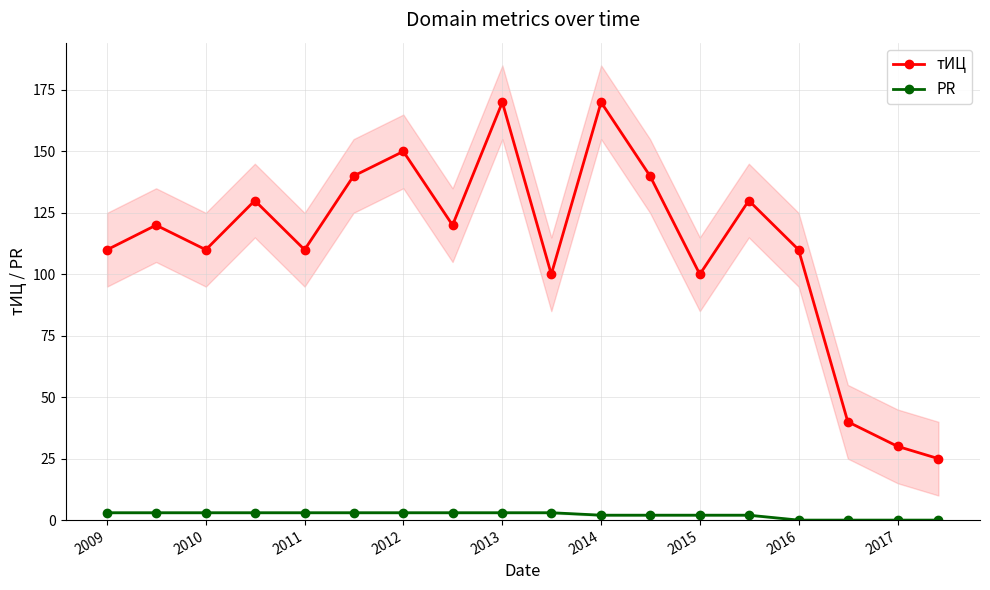

How many lines are shown in the chart?

2